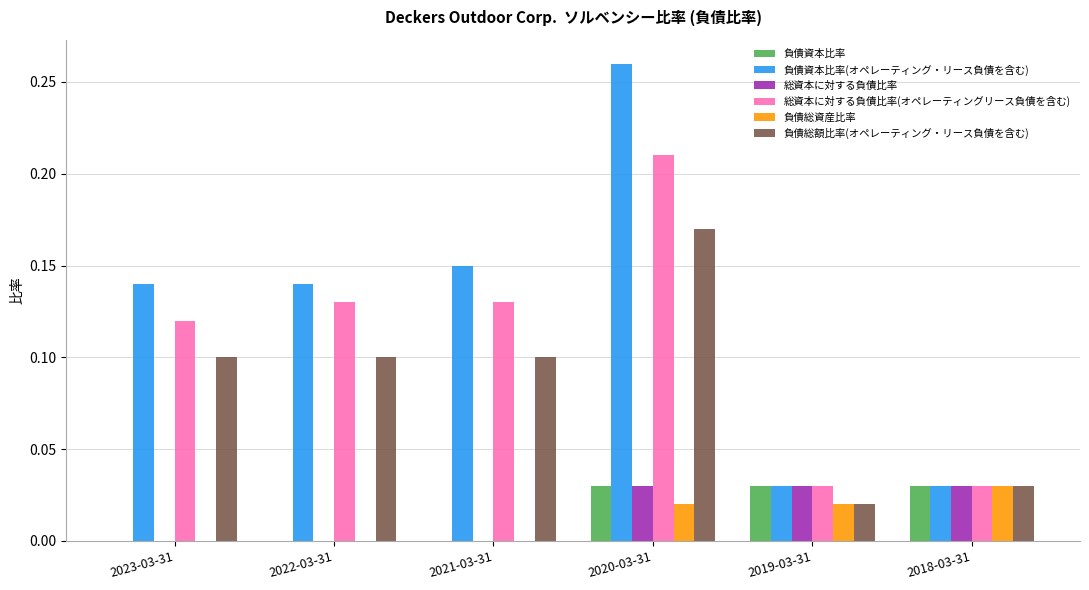

Are the bars grouped side by side (vs. stacked)?

Yes